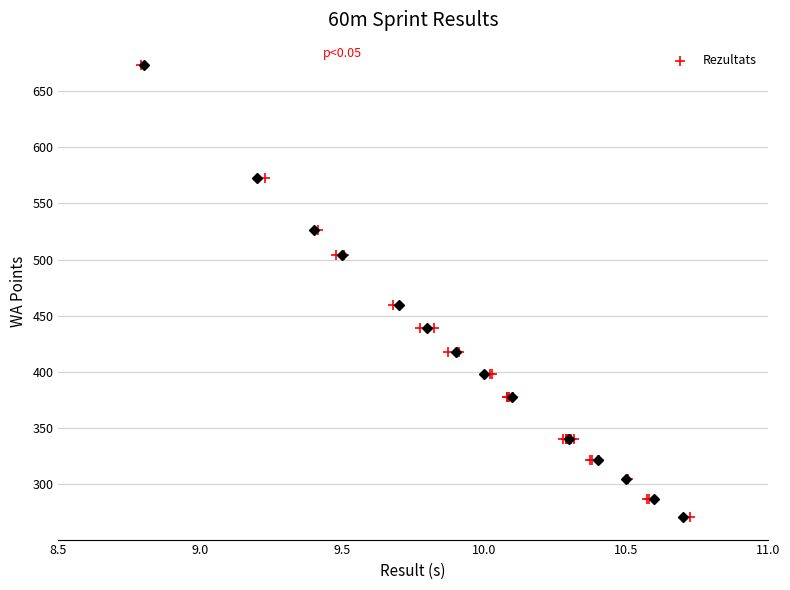

What Y value in the scatter plot is closest to 472?

460